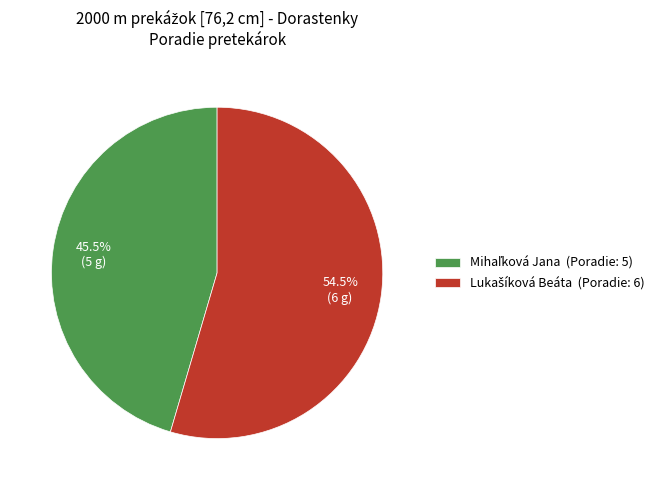

Does any single category account for the majority?

Yes